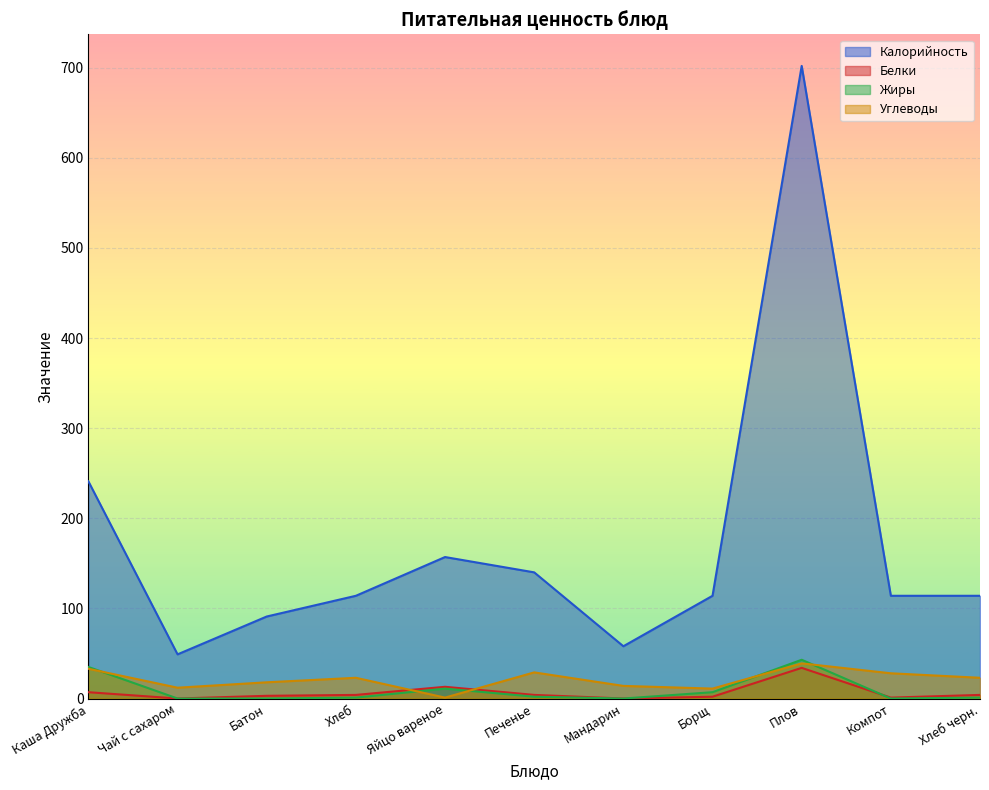

Which series changed the most between Каша Дружба and Хлеб черн.?

Калорийность